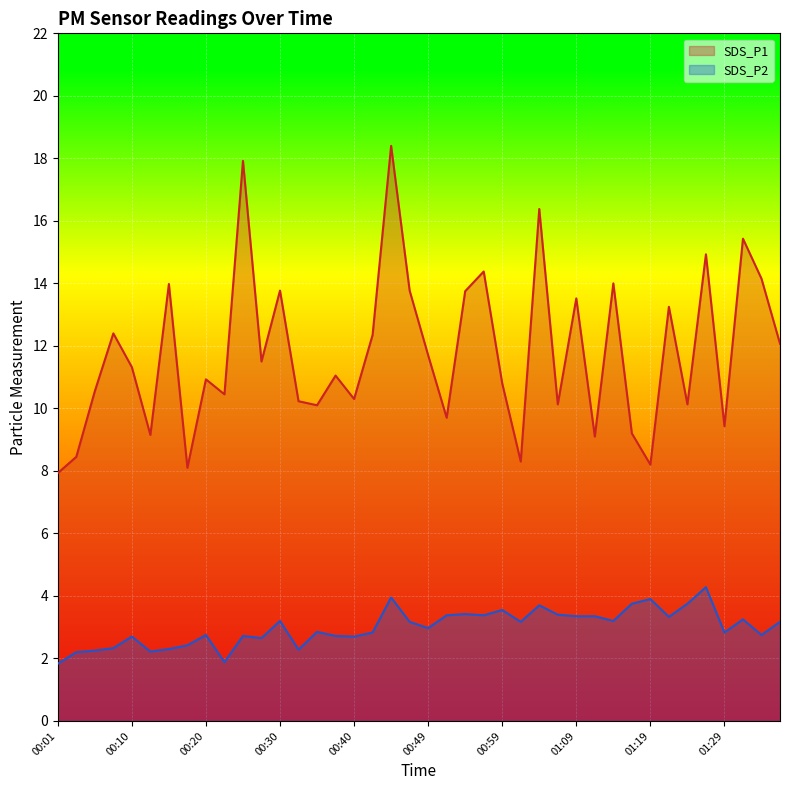

What is the lowest value of the SDS_P2 series?

1.8